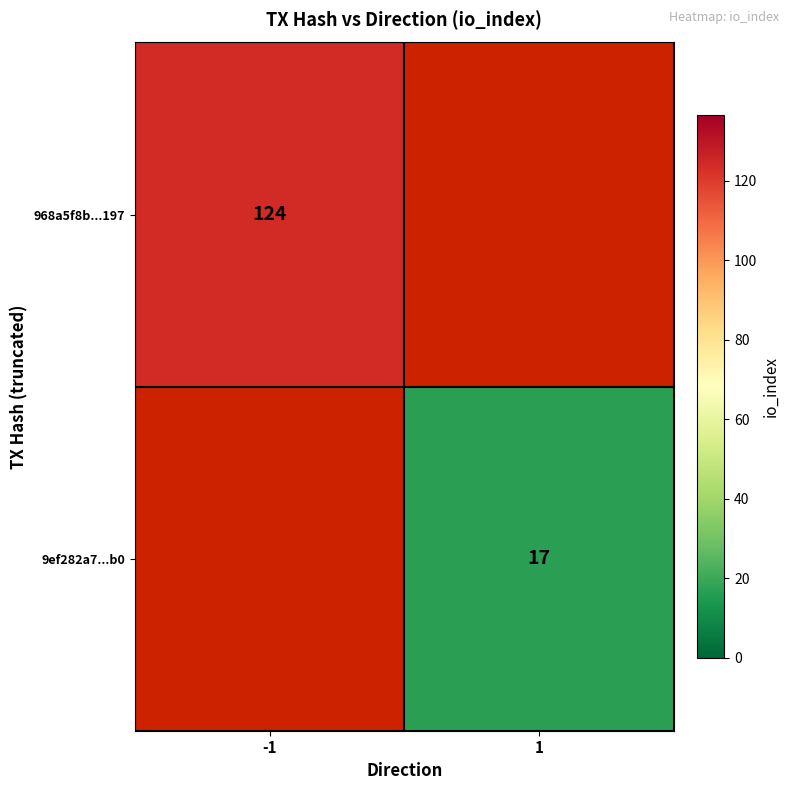

Is the value of 968a5f8b...197 at -1 greater than the value of 9ef282a7...b0 at 1?

Yes